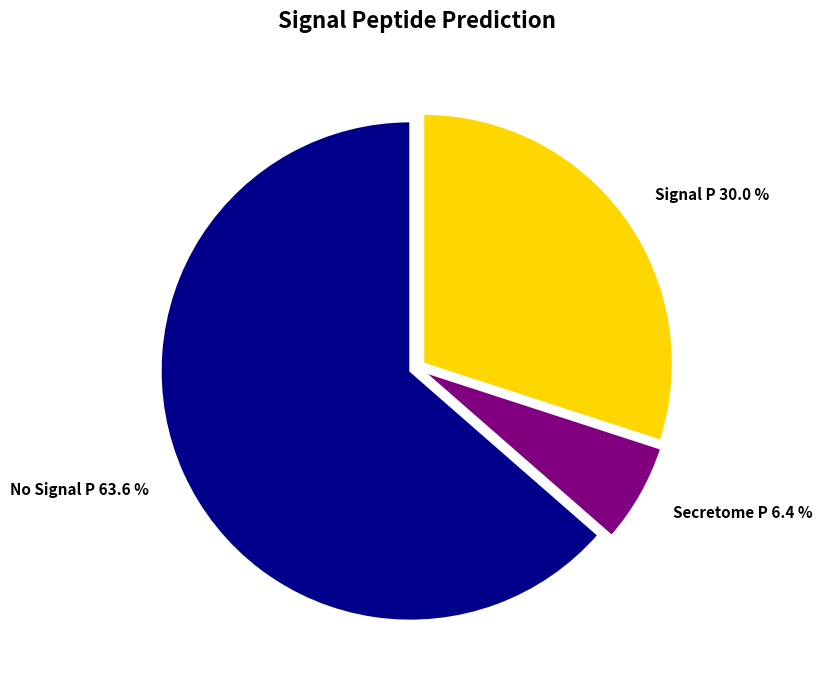

To the nearest percent, what portion does No Signal P represent?

64%